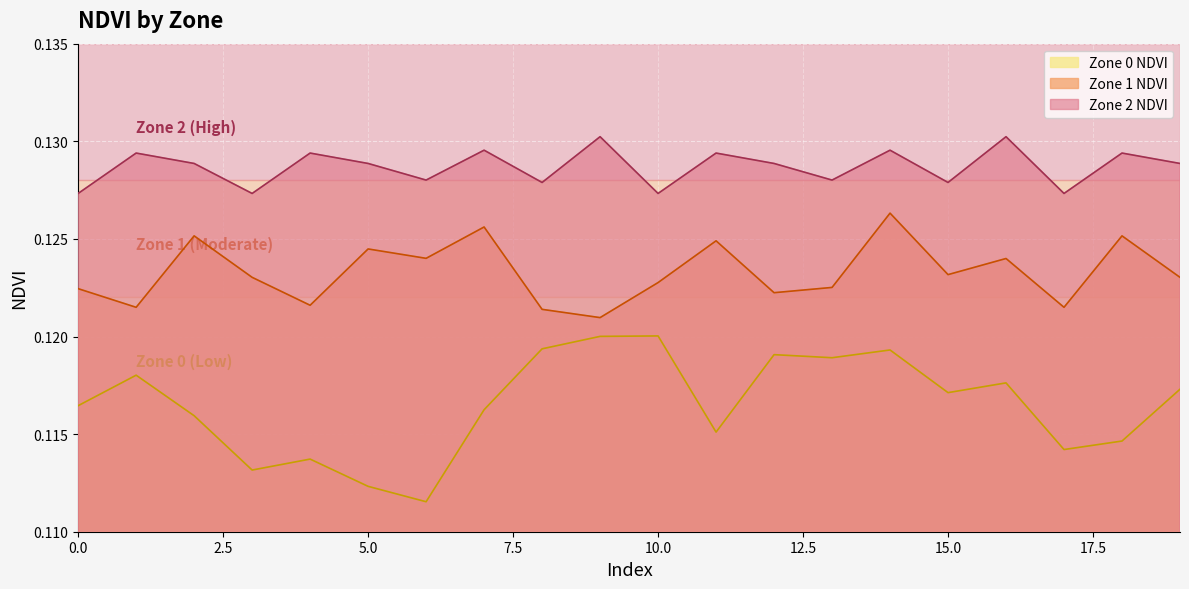

In Zone 2 NDVI, how many points are lower than both neighbors (excluding endpoints)?

7